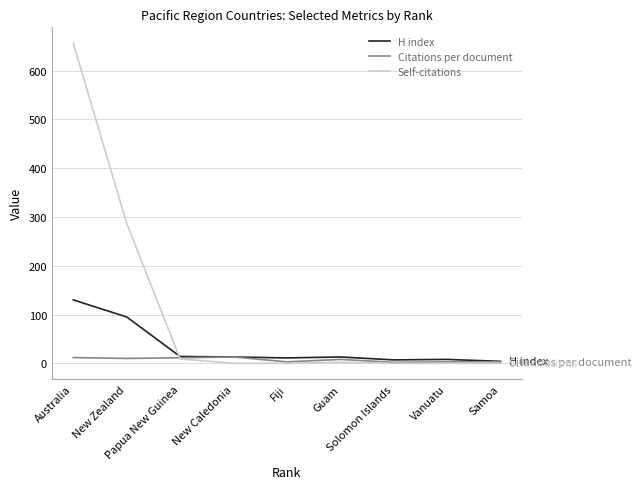

List the series in order of their peak value, highest first.

Self-citations, H index, Citations per document